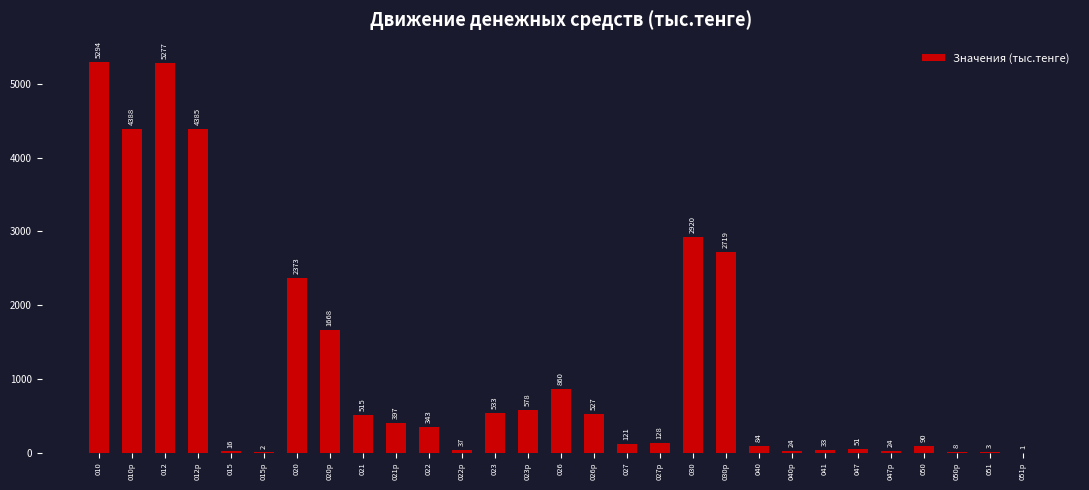

Which label corresponds to the largest value in the chart?

010